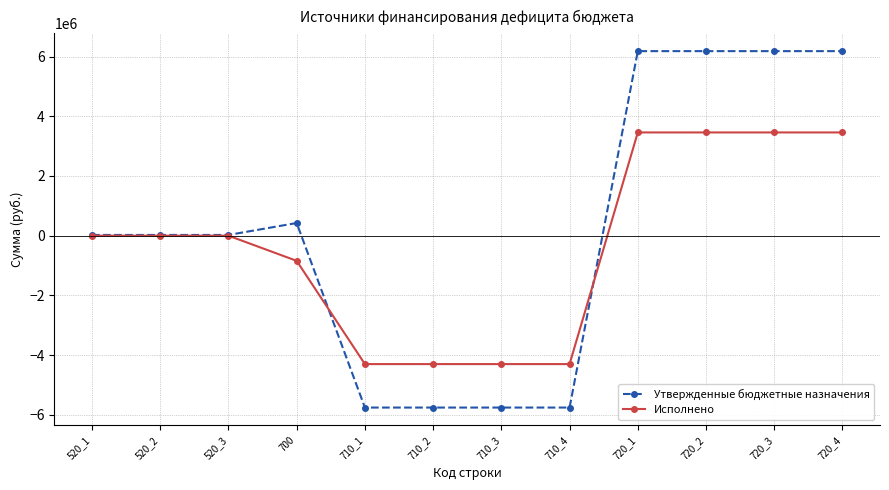

Is the value of Утвержденные бюджетные назначения at 720_4 greater than the value of Исполнено at 520_3?

Yes